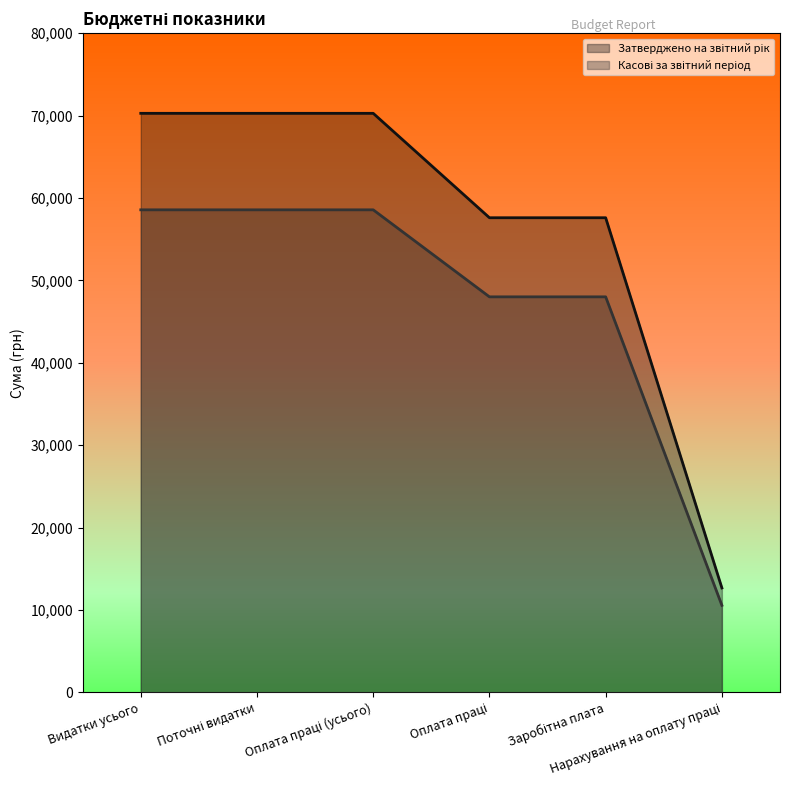

Rank the series at Нарахування на оплату праці from lowest to highest value.

Касові за звітний період, Затверджено на звітний рік